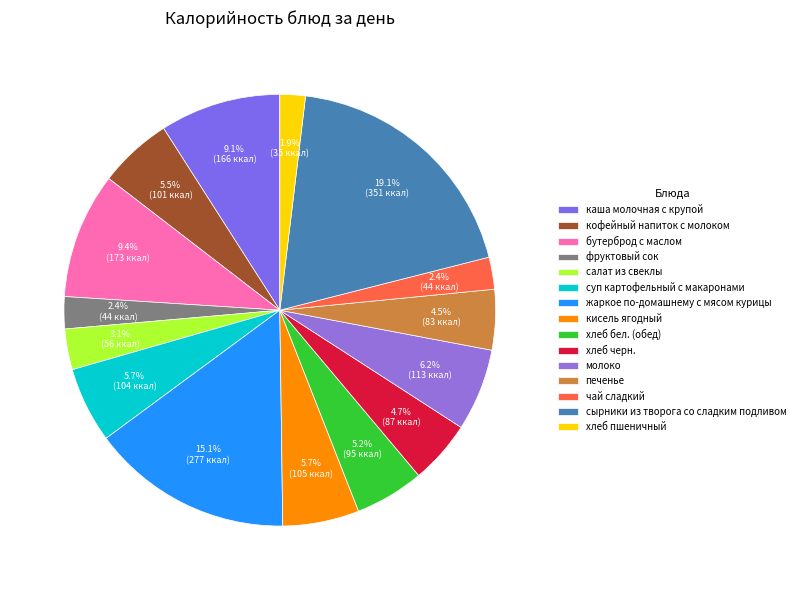

Which category has the biggest portion of the pie?

сырники из творога со сладким подливом